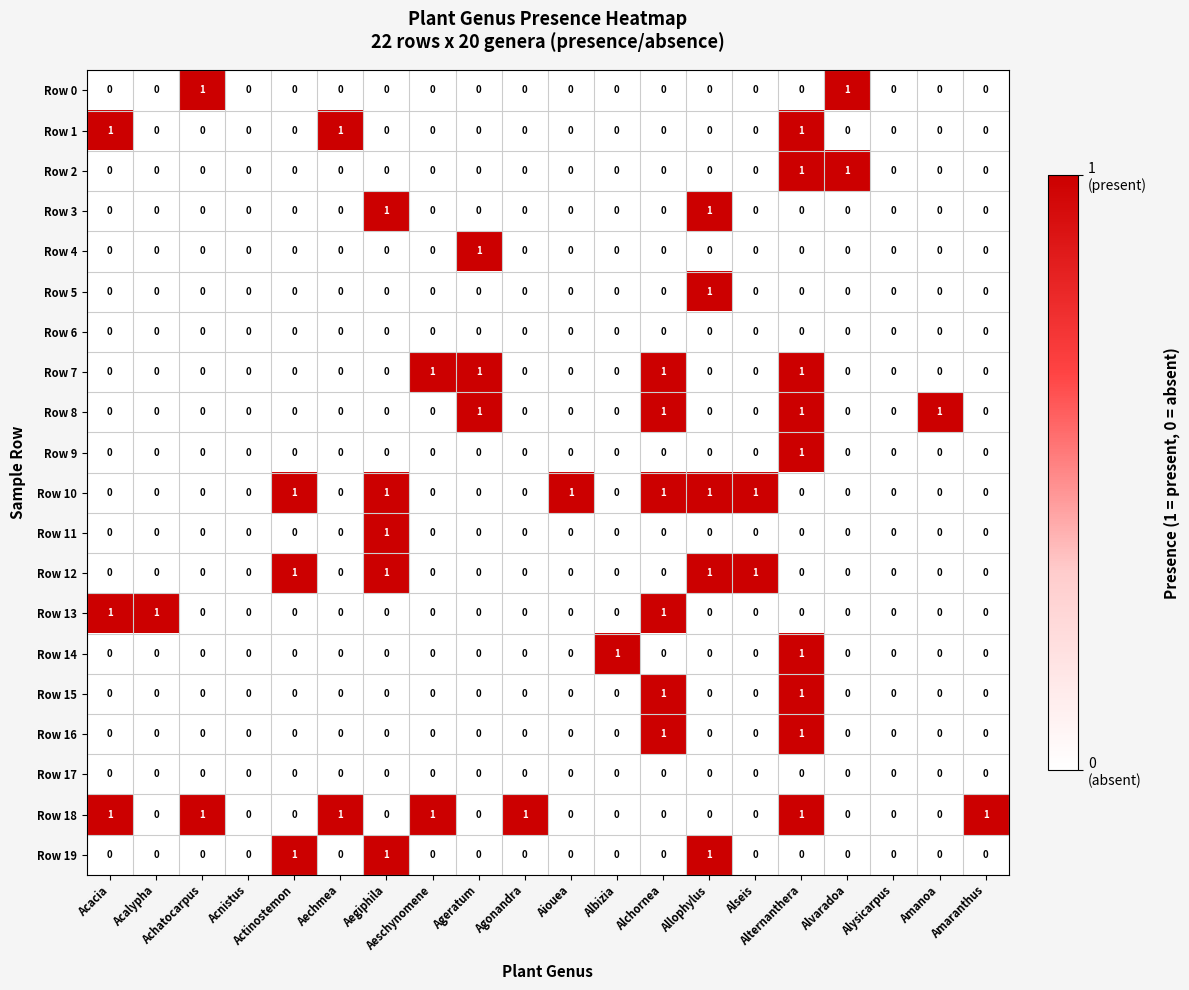

Which series has the largest total across all categories?

Row 18